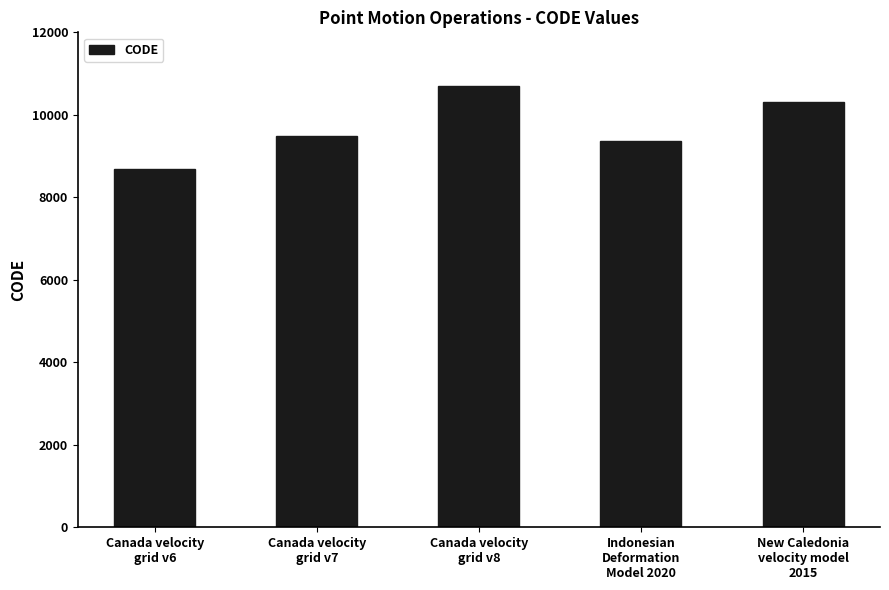

What is the difference between the values at Canada velocity
grid v6 and Canada velocity
grid v7?

807